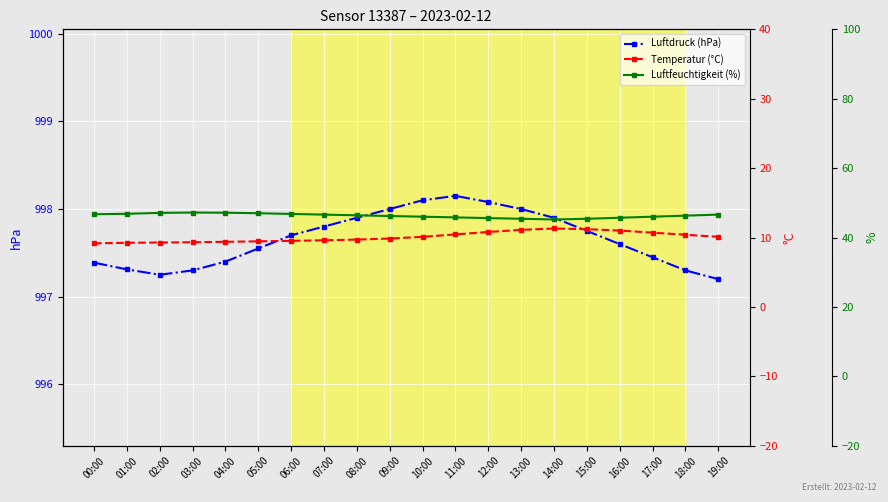

Rank the series at 18:00 from lowest to highest value.

Temperatur (°C), Luftfeuchtigkeit (%), Luftdruck (hPa)